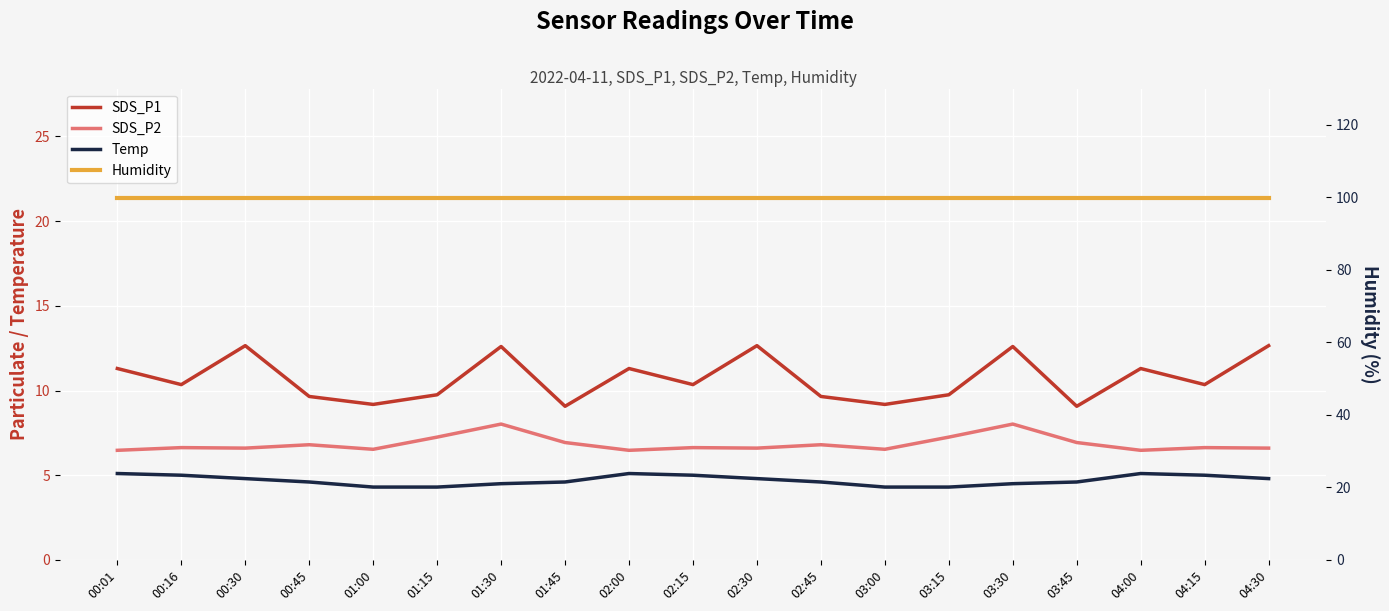

Which has a higher value, 04:00 or 00:45?

04:00